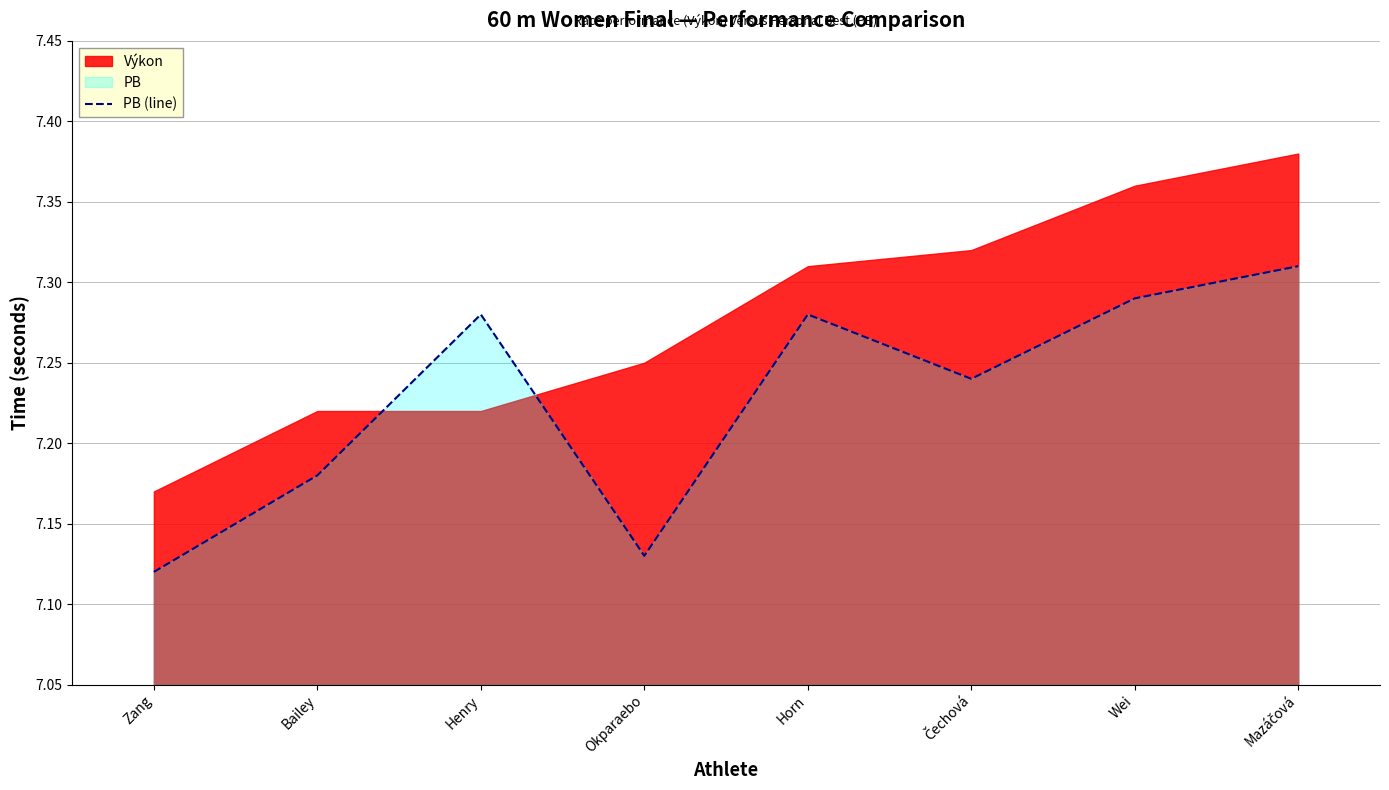

Reading left to right, what are all the values shown in this chart?

Zang=7.1	Bailey=7.2	Henry=7.3	Okparaebo=7.1	Horn=7.3	Čechová=7.2	Wei=7.3	Mazáčová=7.3